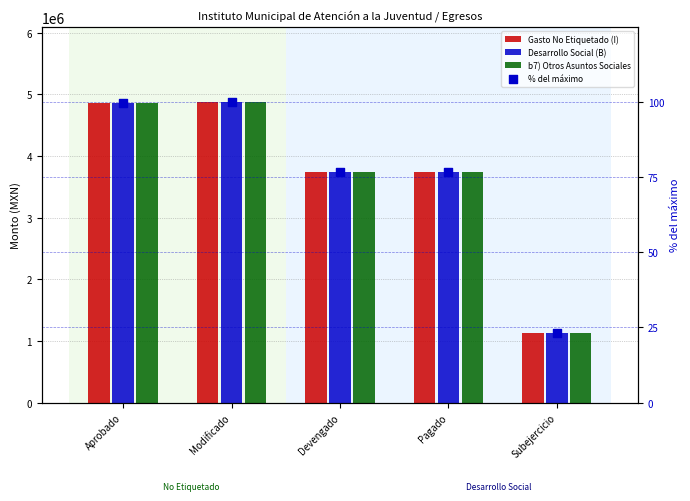

Which series has the largest total across all categories?

Gasto No Etiquetado (I)